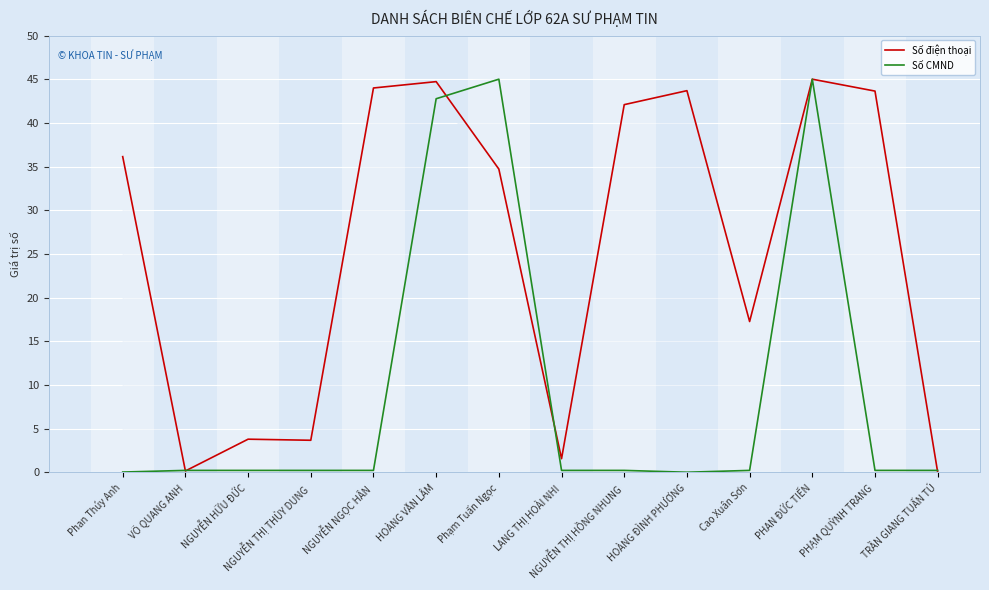

What is the sum of all Số điện thoại values?

360.4